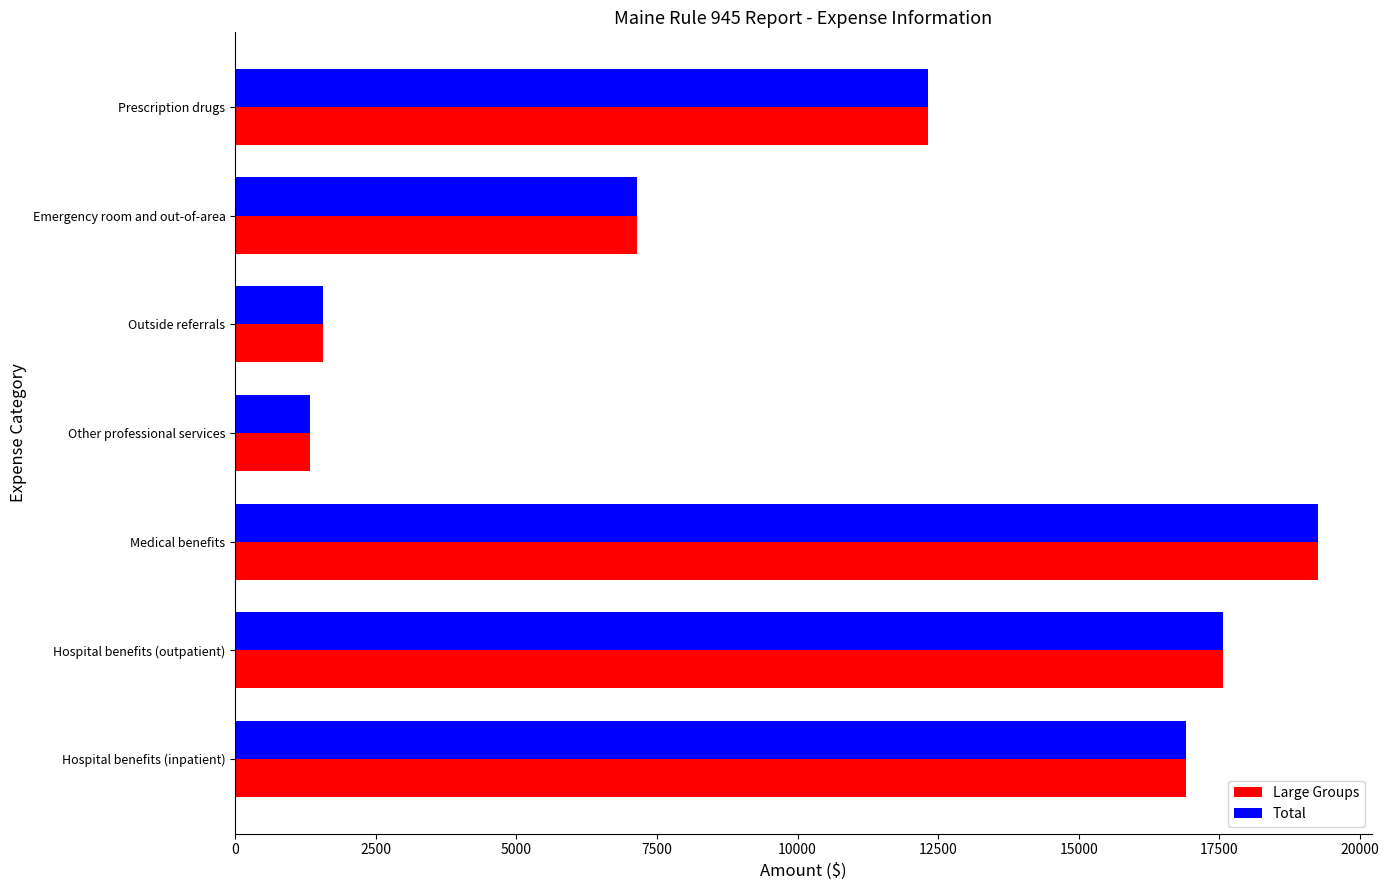

Is the value of Total at Other professional services greater than the value of Large Groups at Prescription drugs?

No